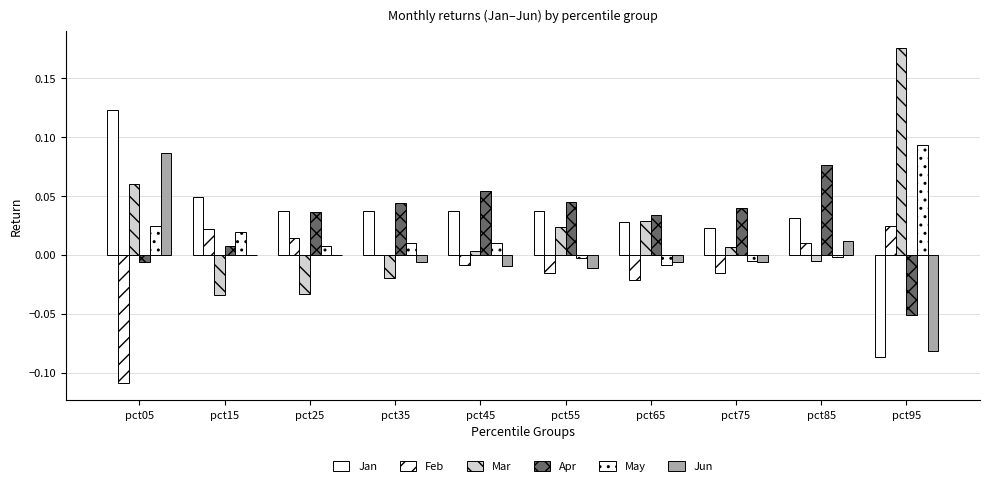

How many groups of bars are there?

10